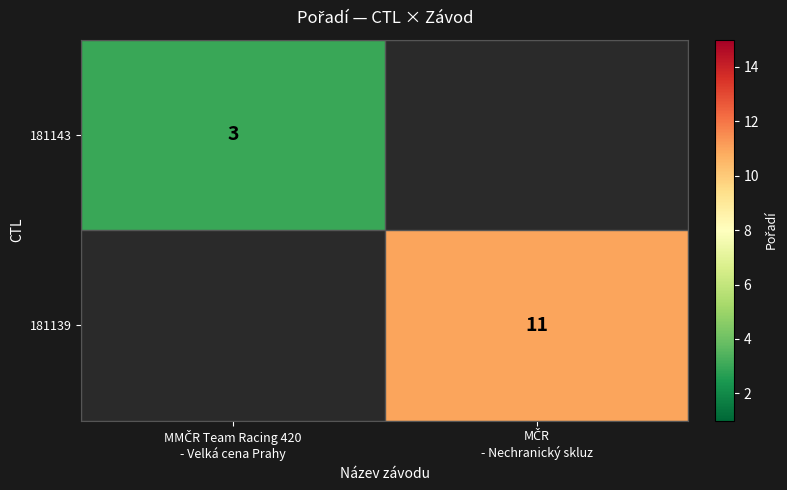

At which category does the chart reach its peak across all series?

MČR
- Nechranický skluz